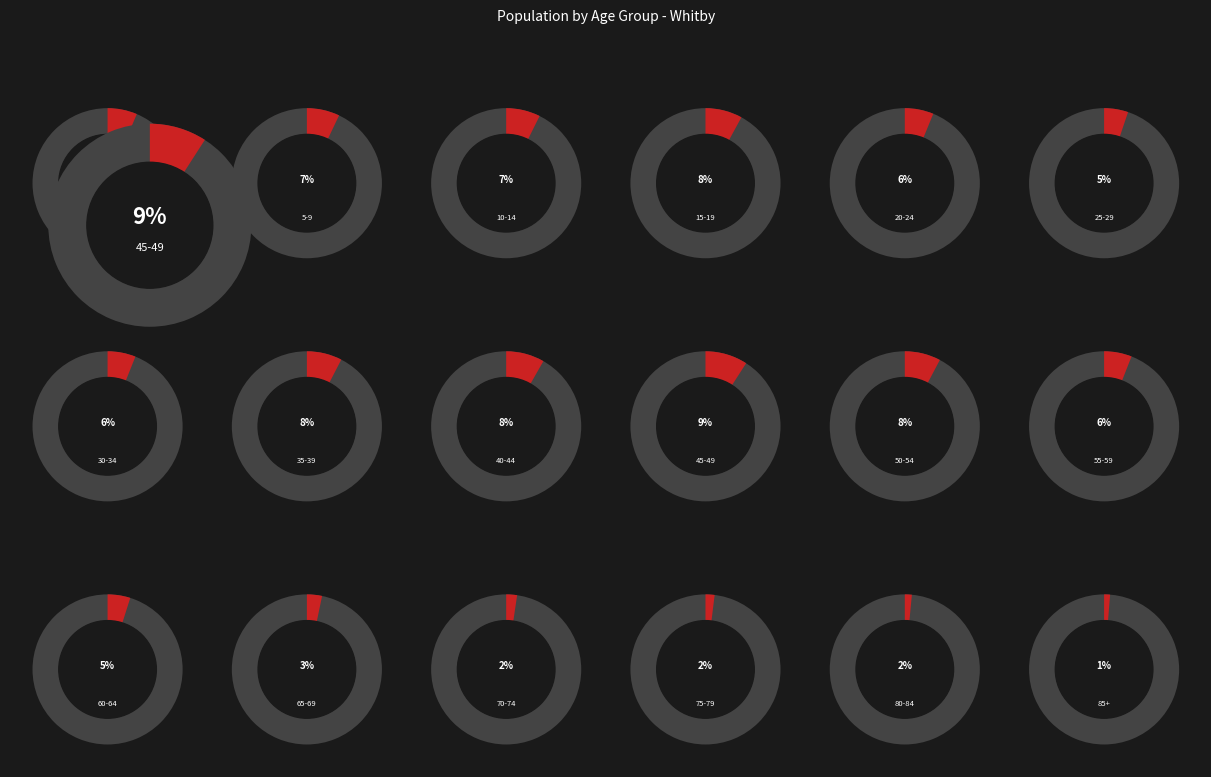

To the nearest percent, what percentage of the pie is 75-79?

2%